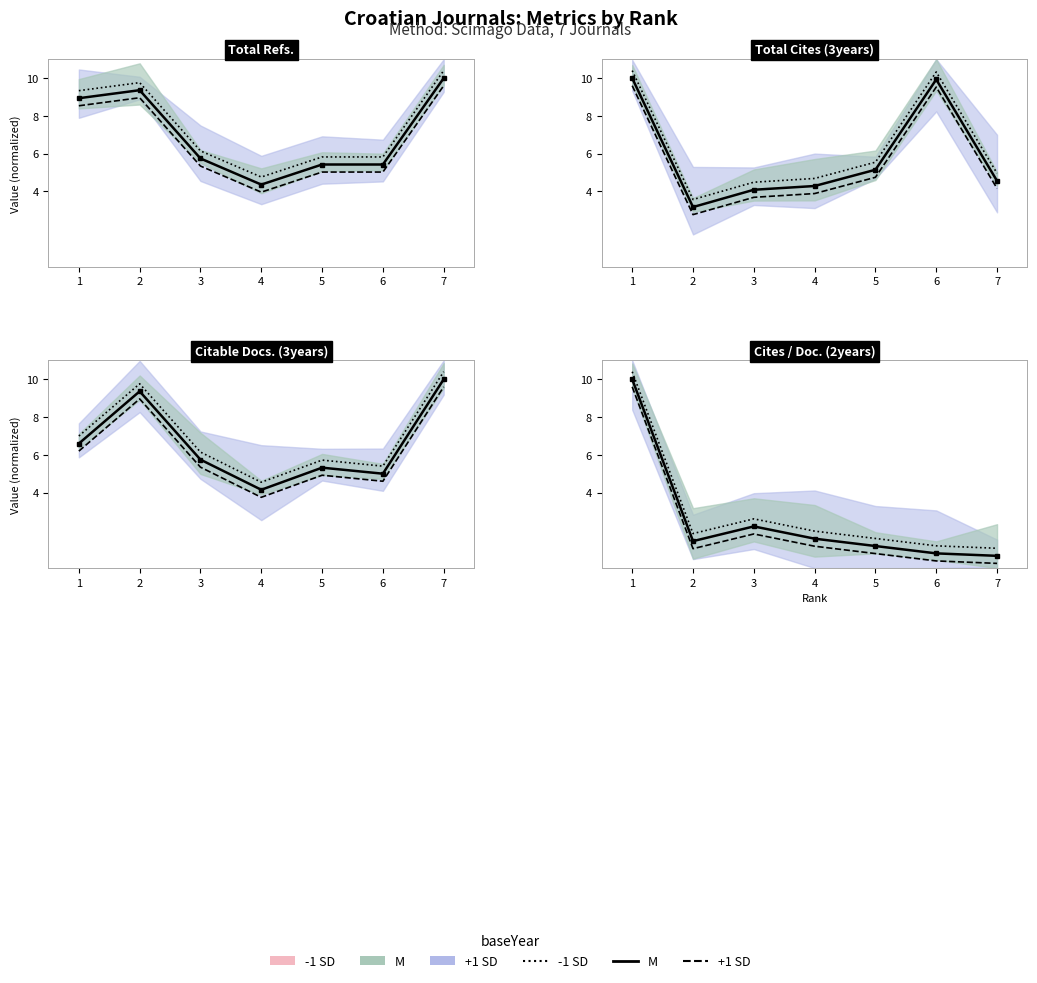

What is the difference between the second highest and second lowest values in the M series?

1.4